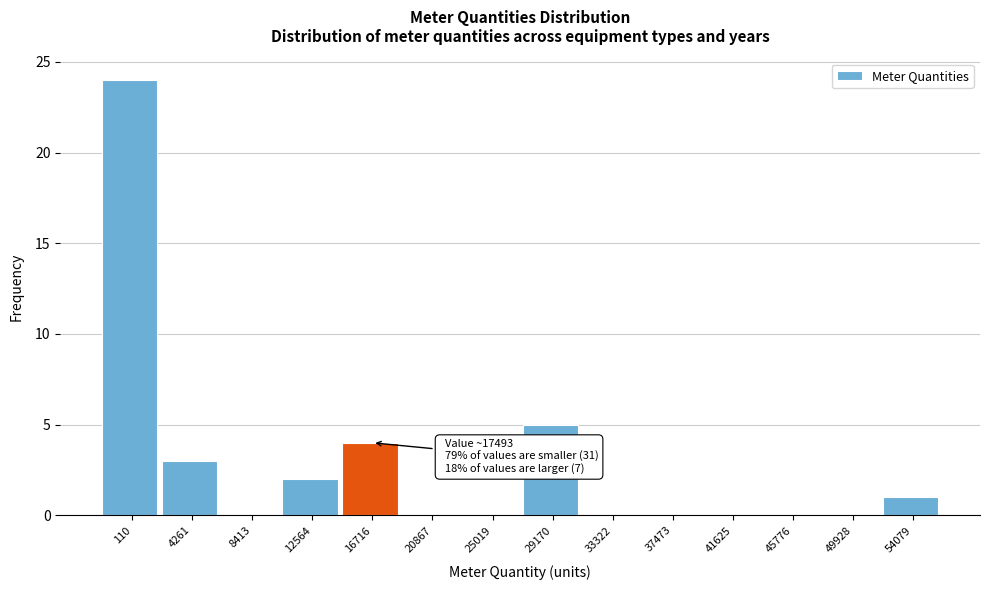

Reading left to right, what are all the values shown in this chart?

110=24	4261=3	8413=0	12564=2	16716=4	20867=0	25019=0	29170=5	33322=0	37473=0	41625=0	45776=0	49928=0	54079=1